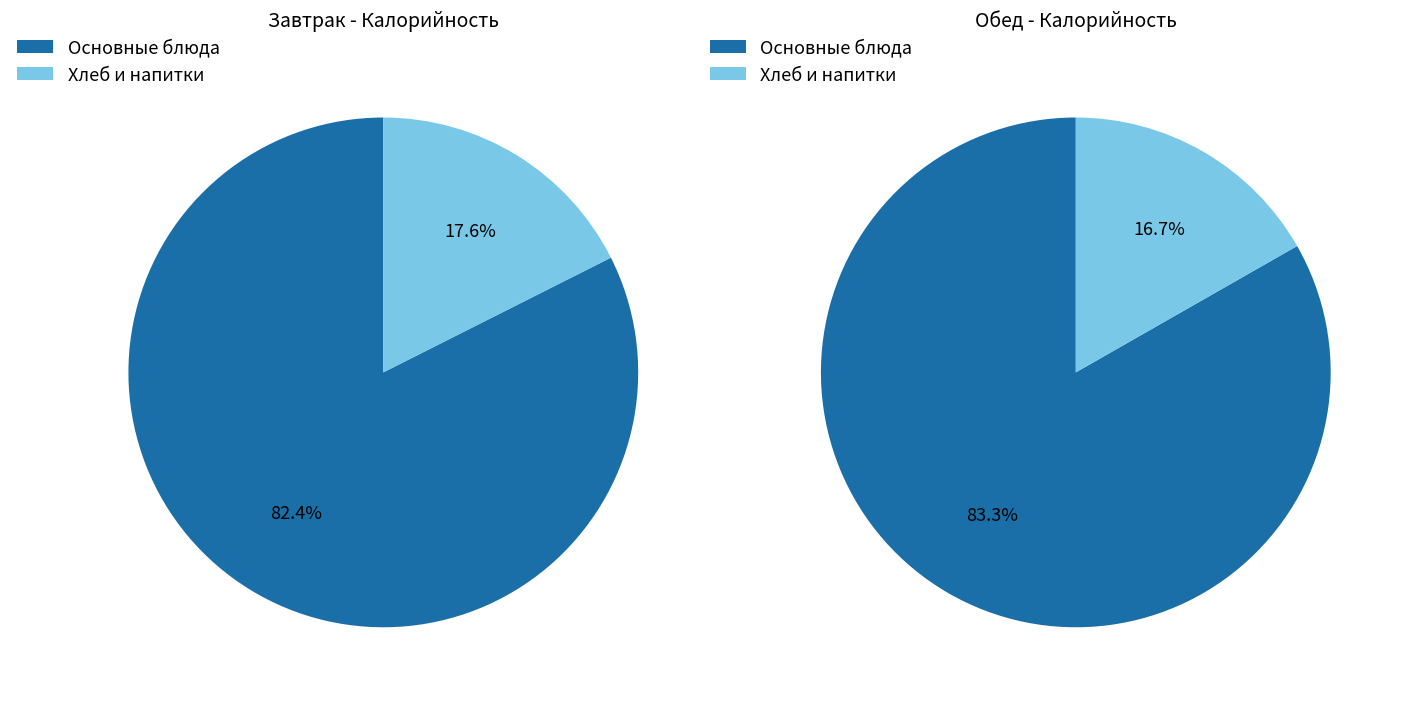

True or false: Огурец свежий accounts for 11% of the total.

False